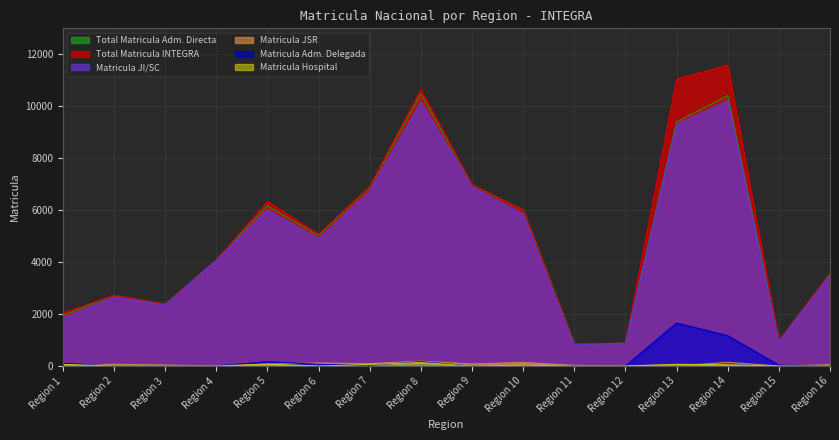

Is the value of Total Matricula INTEGRA at Region 10 greater than the value of Matricula JSR at Region 9?

Yes